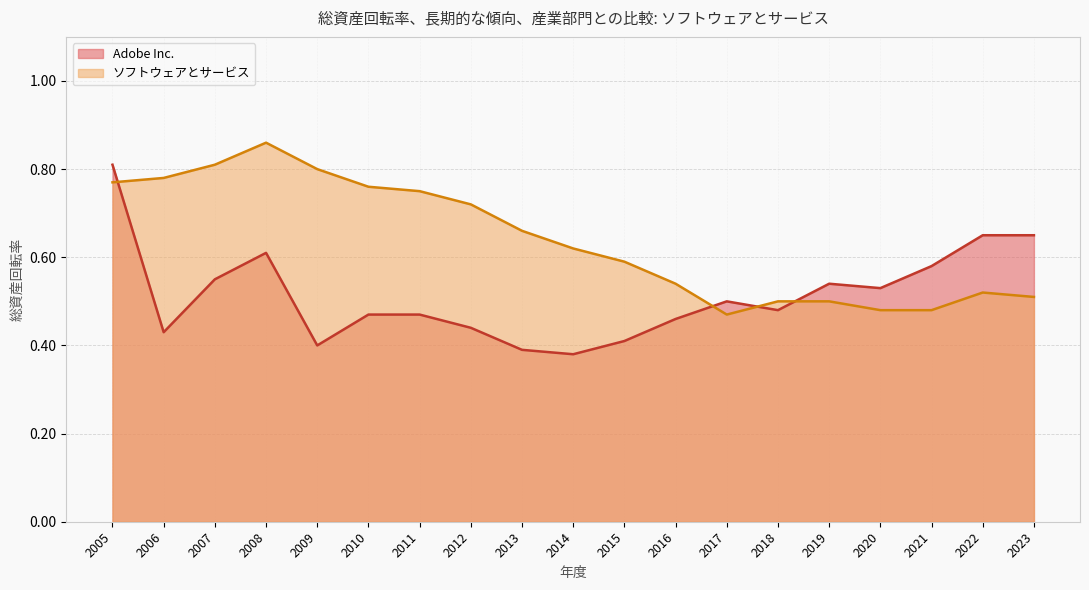

Rank the series by their maximum value, from lowest to highest.

Adobe Inc., ソフトウェアとサービス